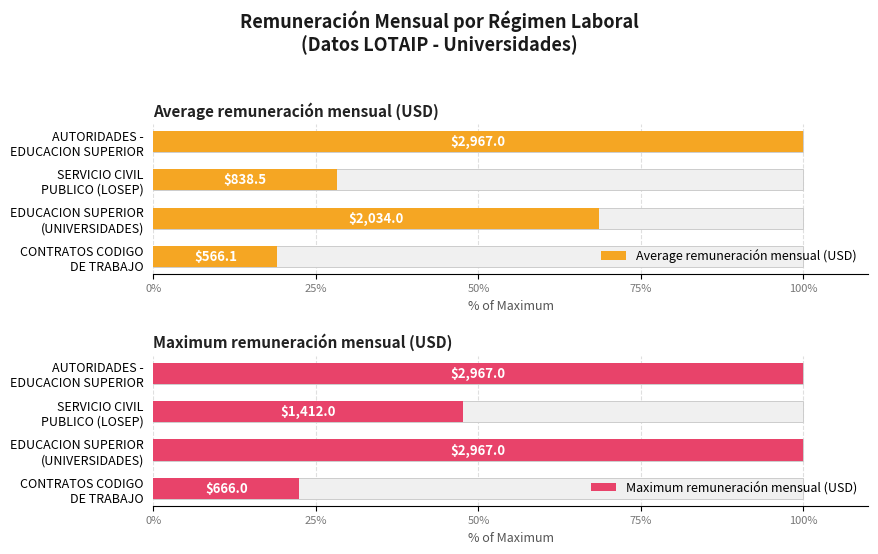

Rank the series at AUTORIDADES - EDUCACION SUPERIOR from lowest to highest value.

Average remuneración mensual (USD), Maximum remuneración mensual (USD)